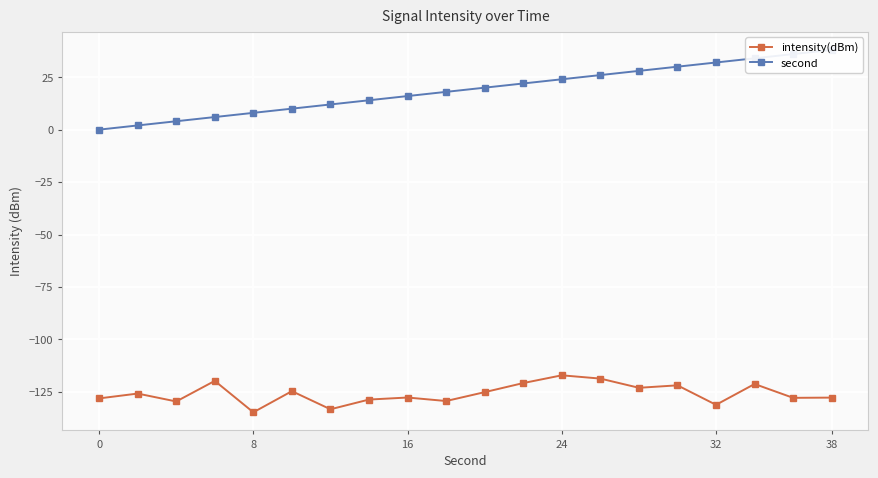

The value of intensity(dBm) at 24 is -29.9. True or false?

False